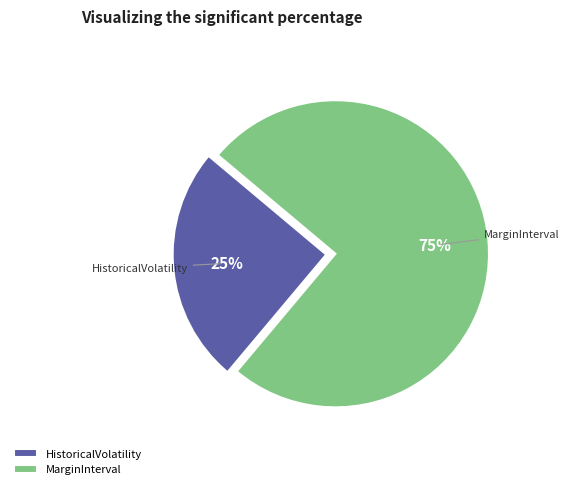

Which slice is the largest?

MarginInterval